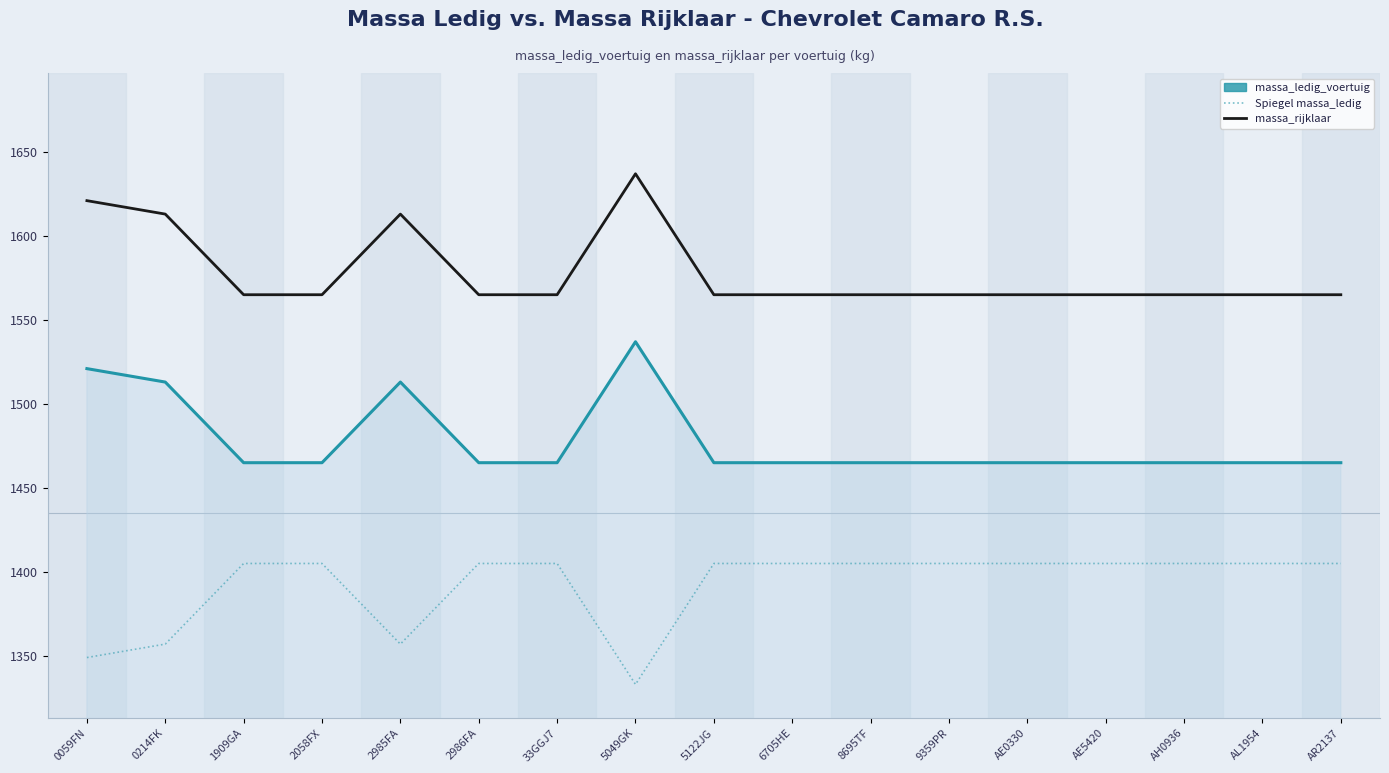

List the series in order of their peak value, highest first.

massa_rijklaar, massa_ledig_voertuig, Spiegel massa_ledig